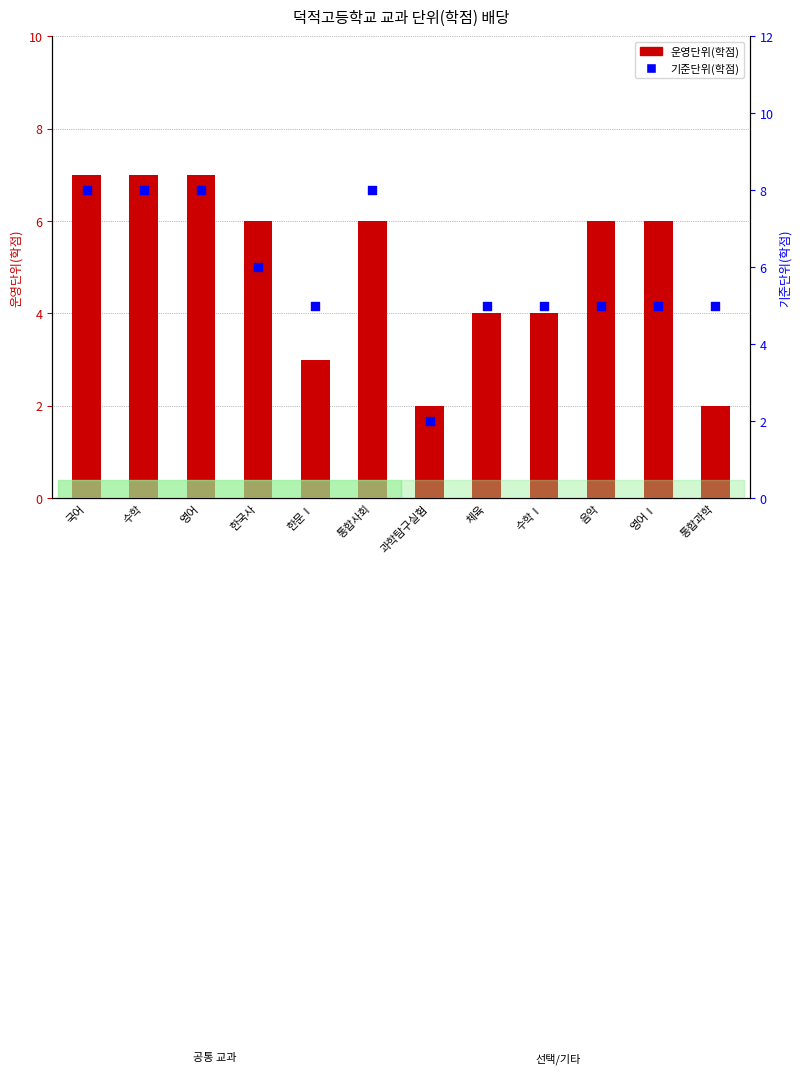

Which series contains the highest Y value?

기준단위(학점)